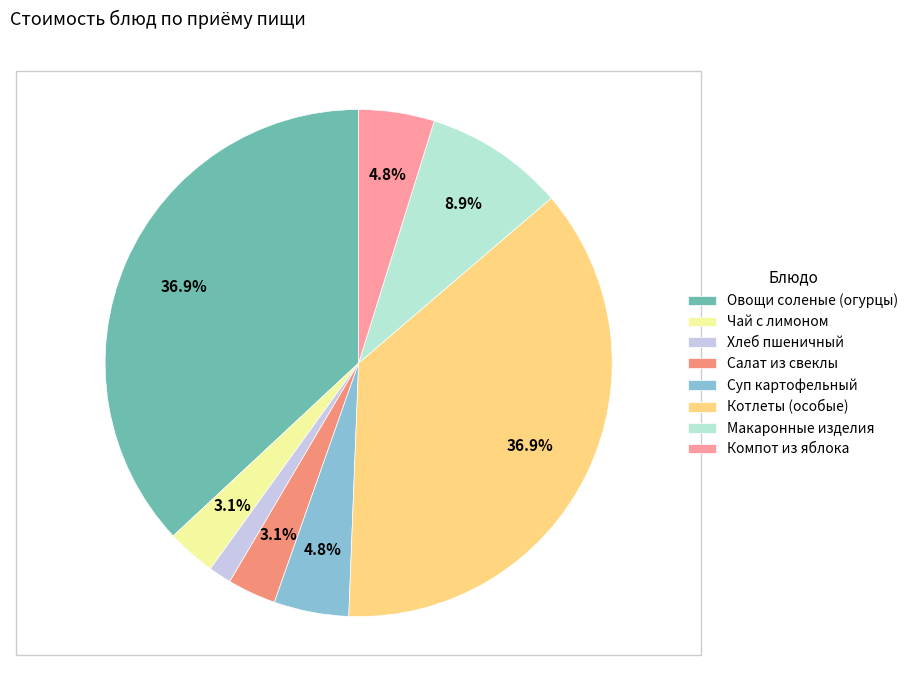

Approximately how many times larger is the value at Овощи соленые (огурцы) compared to Суп картофельный?

7.7